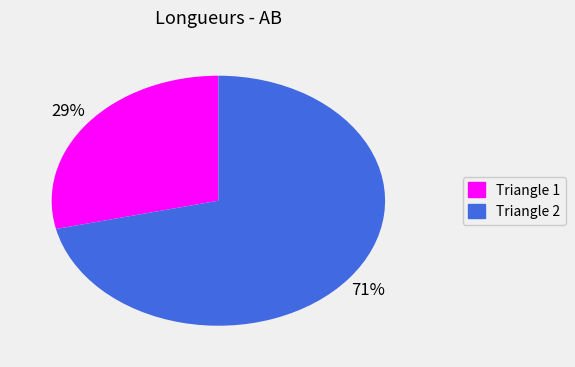

Which category has the biggest portion of the pie?

Triangle 2